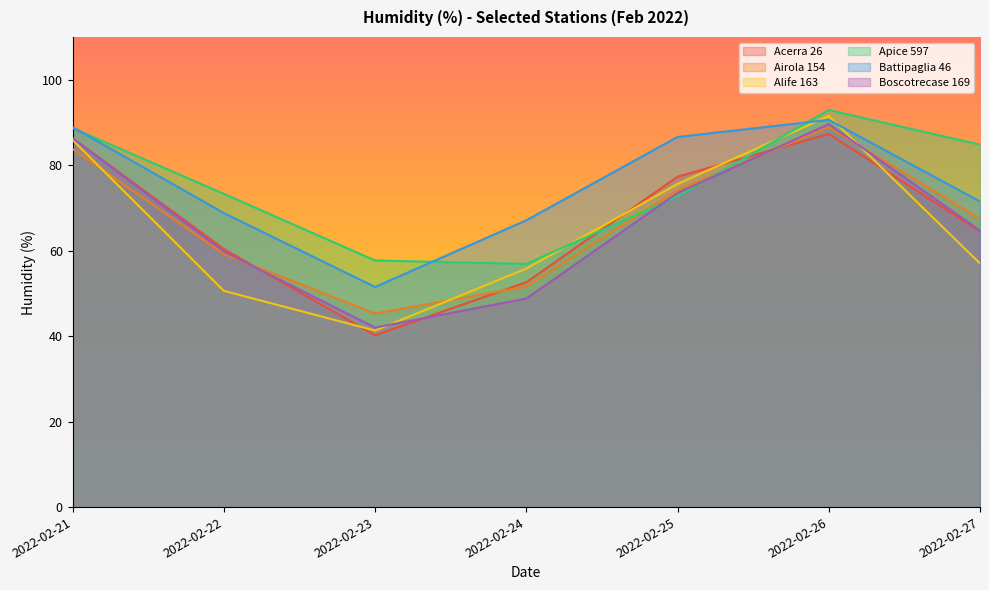

What is the value of the Boscotrecase 169 point at the 4th from the left?

48.8